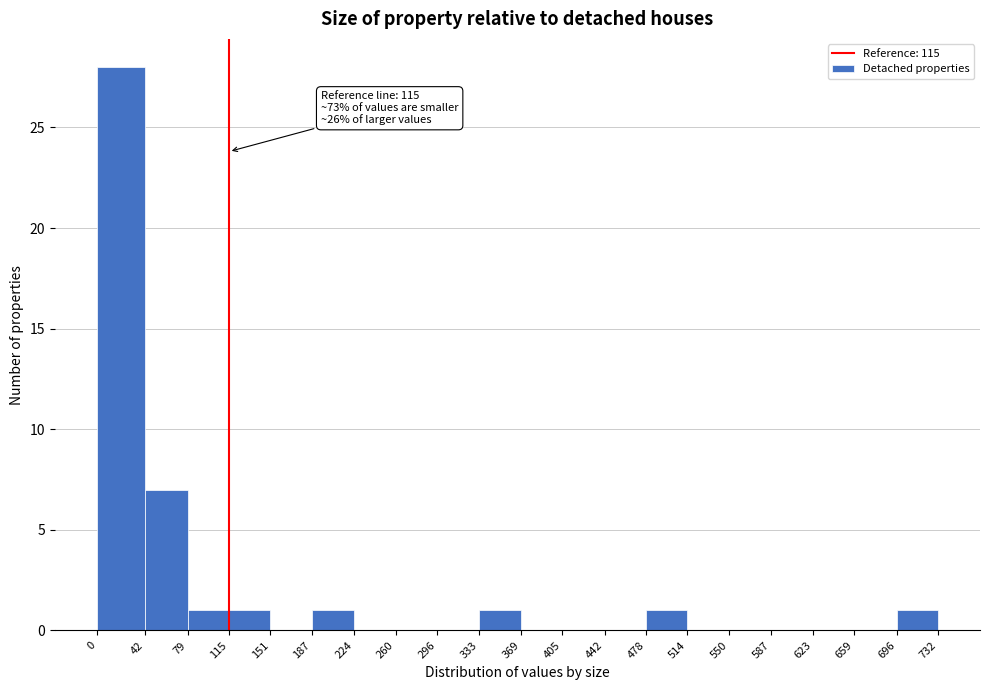

Which range on the x-axis has the tallest bar?

0 to 42